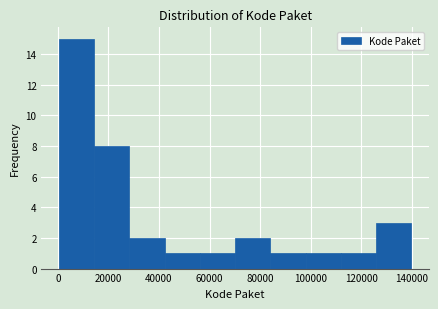

What is the height of the bar covering 56000 to 70000 on the x-axis? Neither the bar edges nor the heights are printed on the chart, so give them approximately, as read against the axes.

1